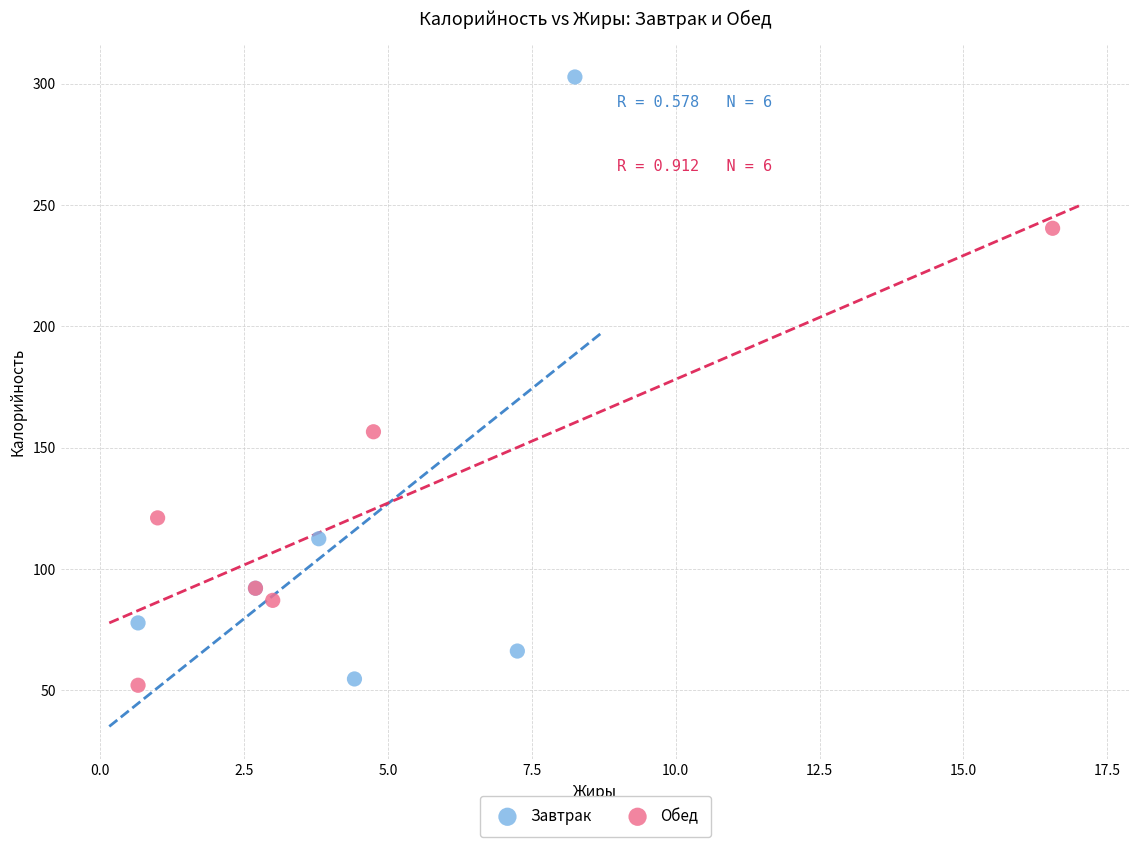

Which series reaches the maximum Y coordinate?

Завтрак